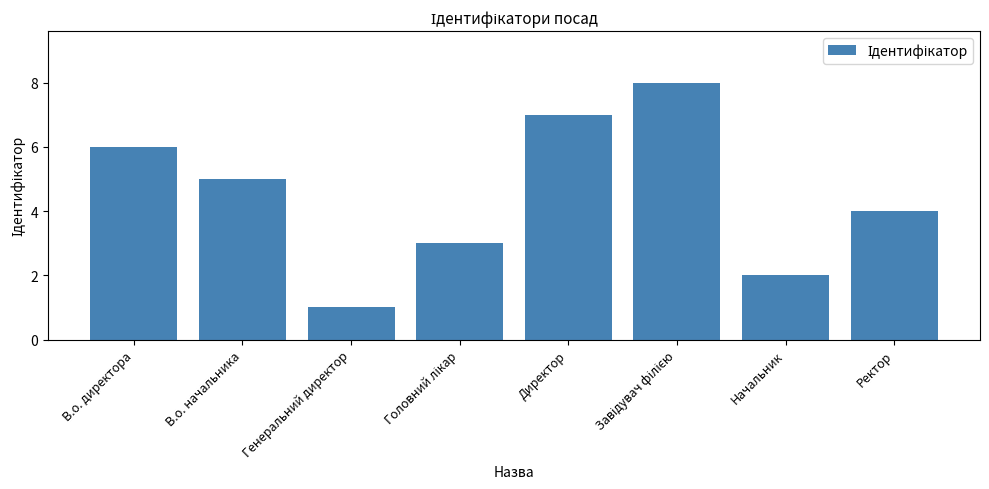

What is the difference between the maximum and minimum values?

7